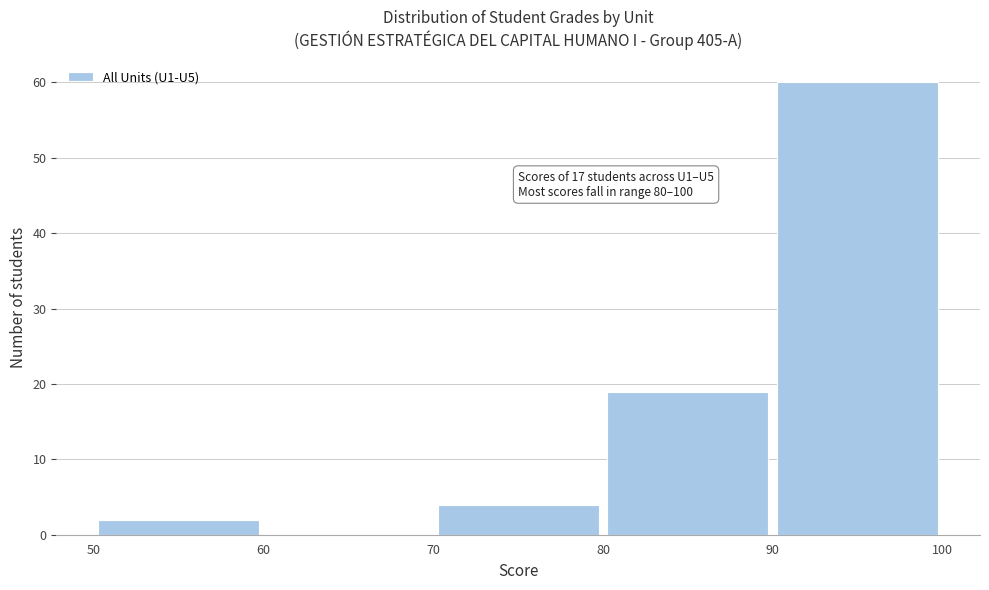

Over which range of the x-axis is the bar tallest?

90 to 100